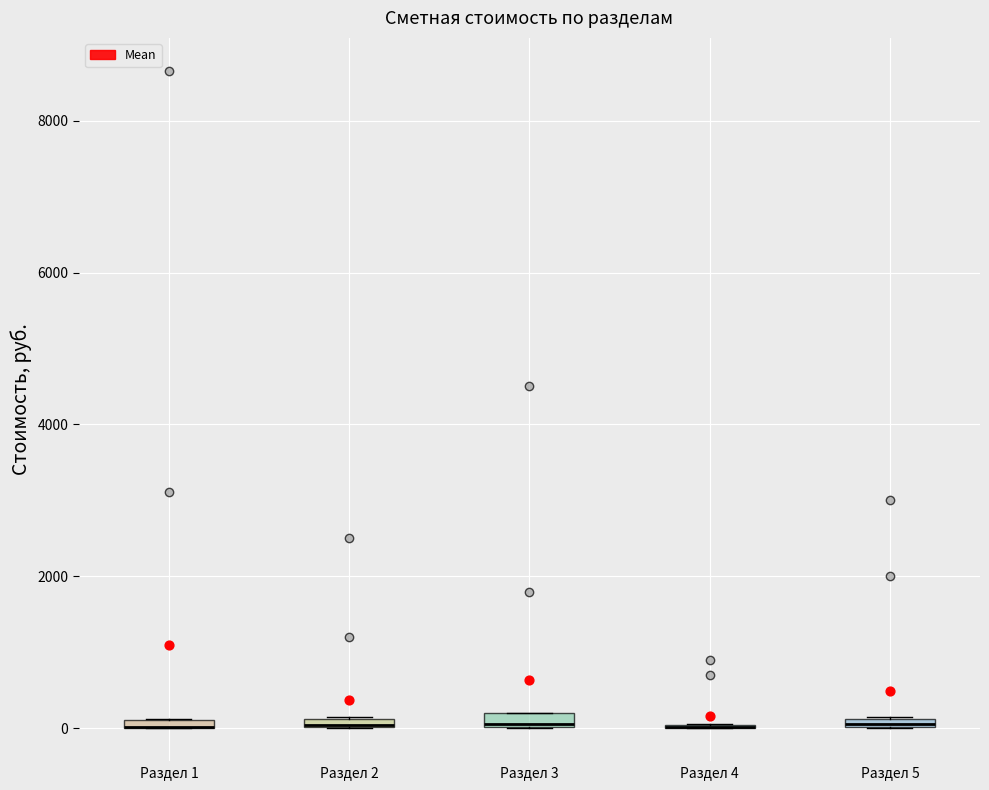

Where is the upper edge of the box for Раздел 5 on the y-axis? The values are not printed on the chart, so give them approximately, as read against the axis.

200